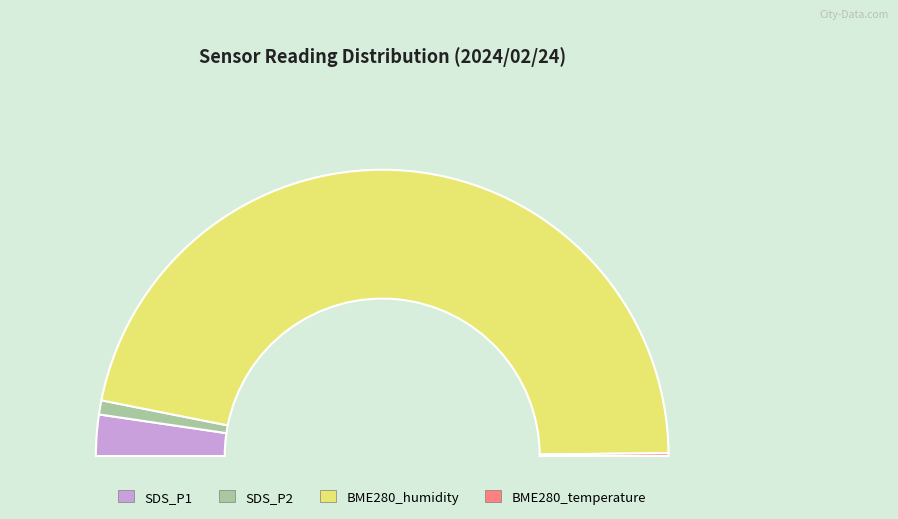

Rank the categories by value from lowest to highest.

BME280_temperature, SDS_P2, SDS_P1, BME280_humidity